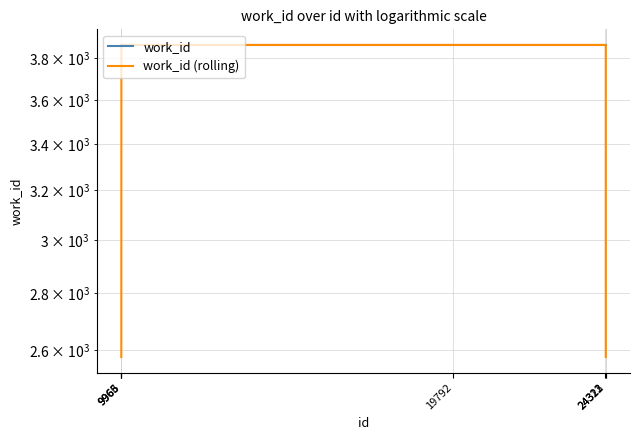

What are all the series names shown in the legend?

work_id, work_id (rolling)